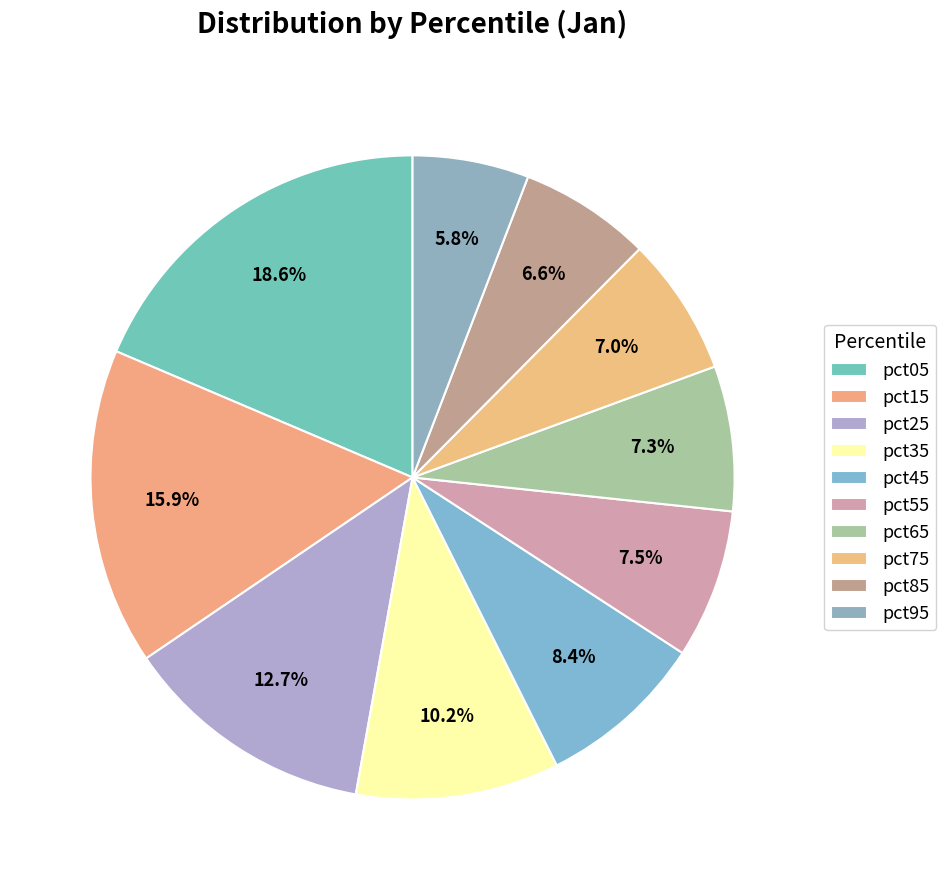

Count the number of slices in the pie.

10